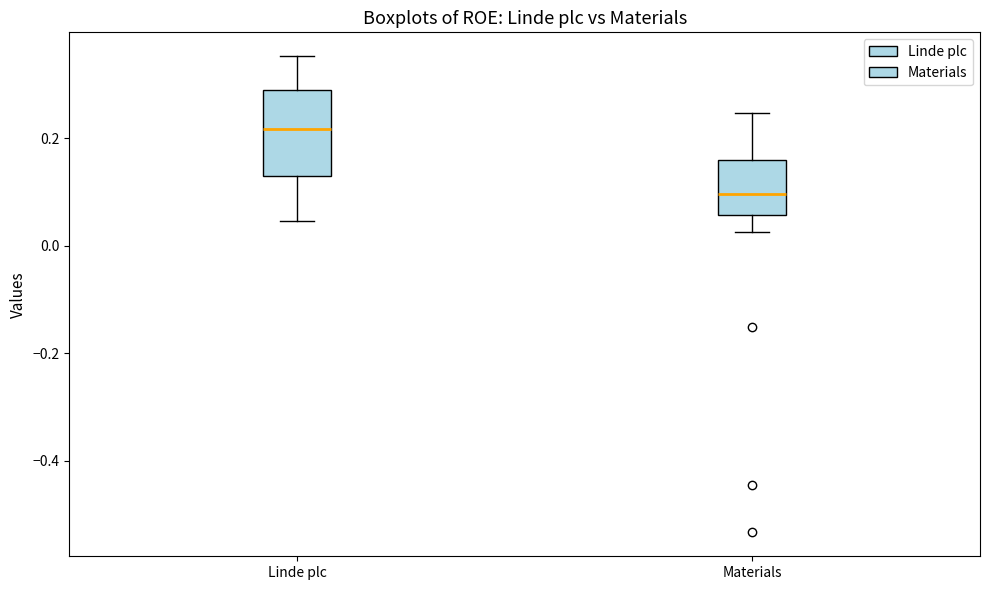

Reading left to right, read every box against the y-axis: the position of its median line, the range the box covers, and the ends of its whiskers. The values are not printed on the chart, so give them approximately, as read against the axis.

Linde plc: median 0.22, box 0.12 to 0.28, whiskers 0.04 to 0.36
Materials: median 0.10, box 0.06 to 0.16, whiskers 0.02 to 0.24